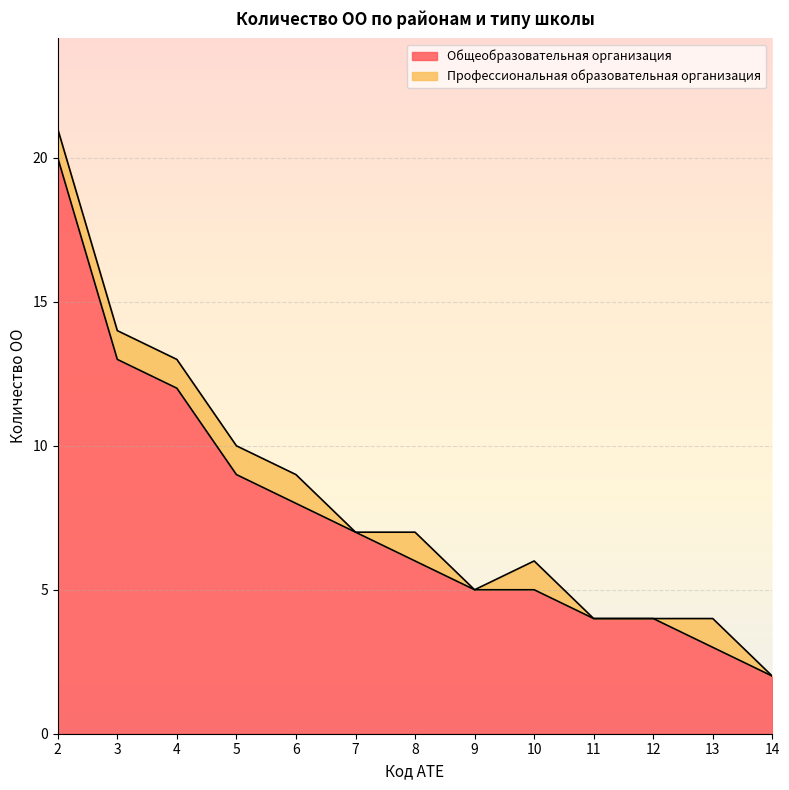

What is the difference between the maximum and minimum values?

18